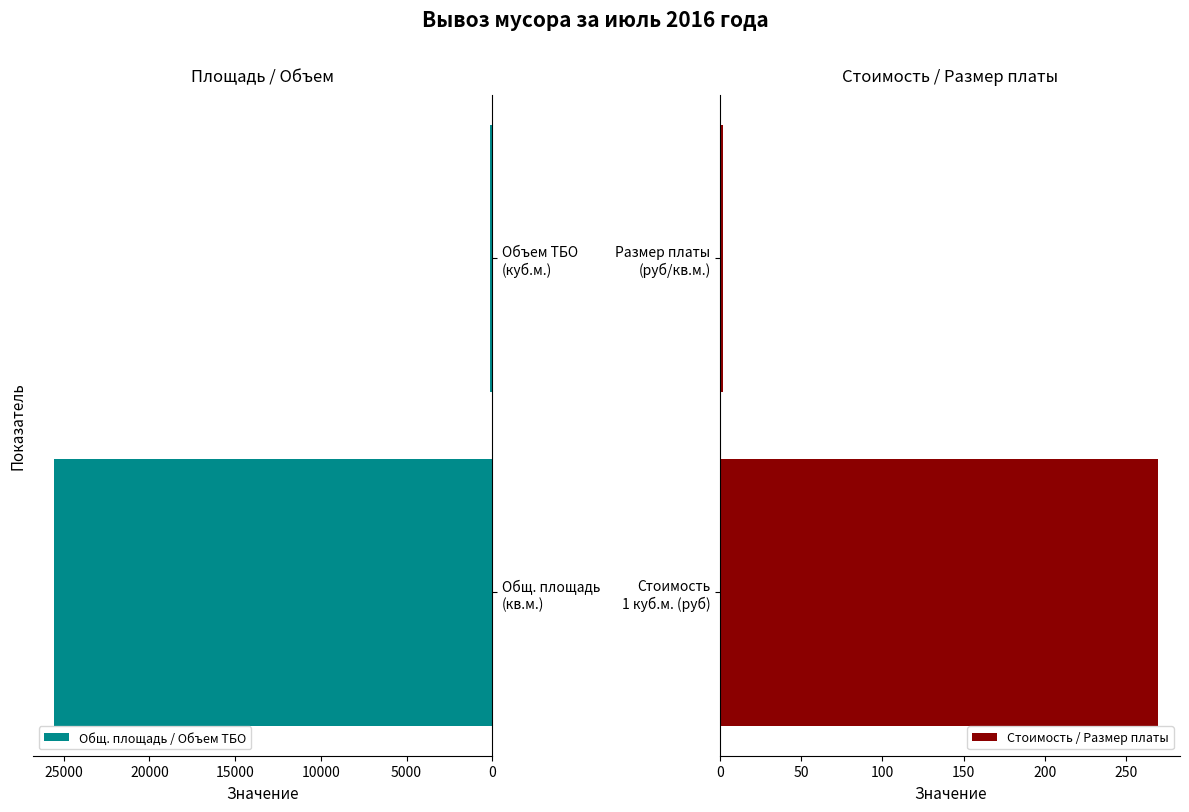

Reading left to right, what are all the values shown in this chart?

Общ. площадь / Объем ТБО: 25541.2	132.0
Стоимость / Размер платы: 270.0	1.4